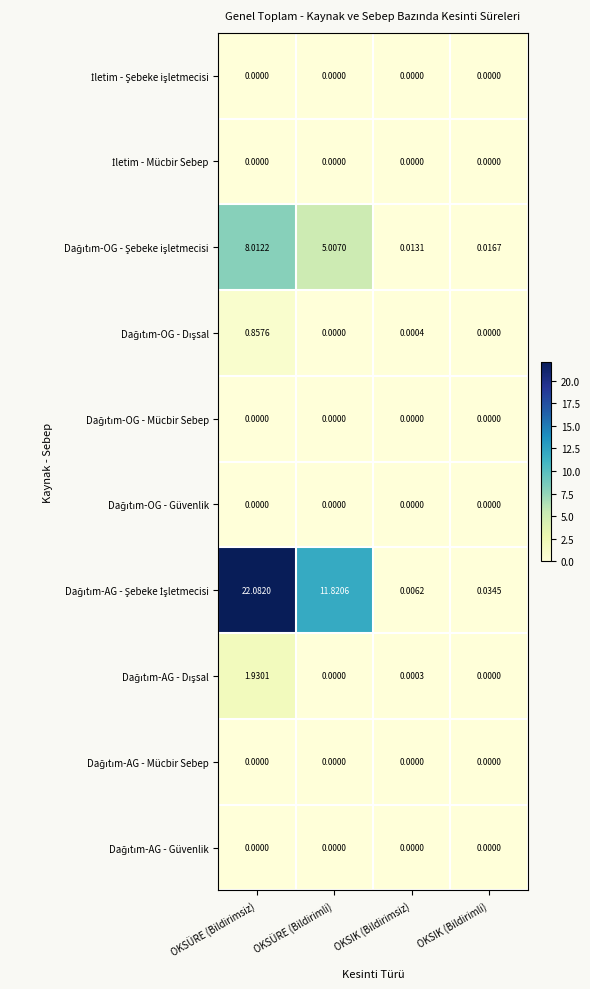

At which category is the sum across all series the highest?

OKSÜRE (Bildirimsiz)